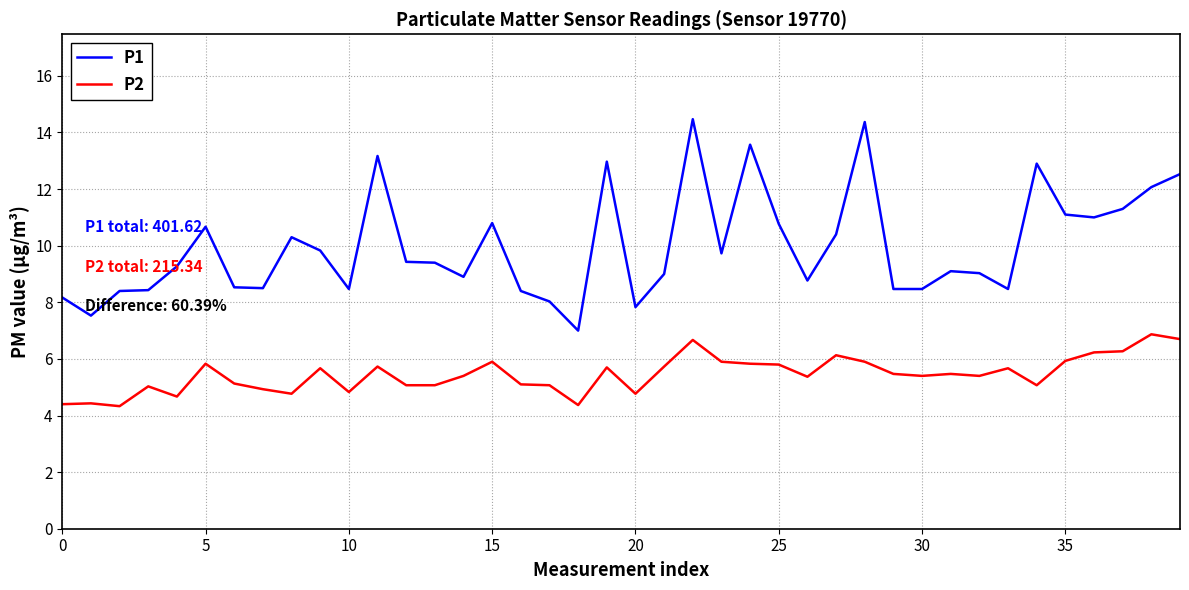

How many lines are shown in the chart?

2